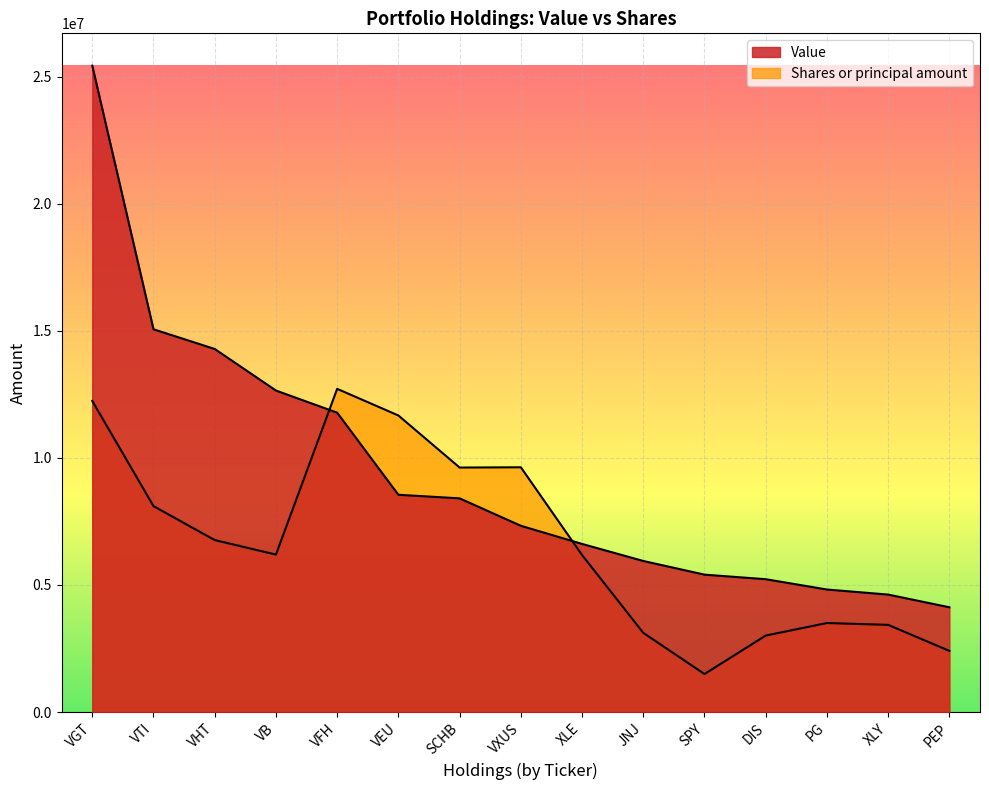

The value of Shares or principal amount at JNJ is 3115826.4. True or false?

True